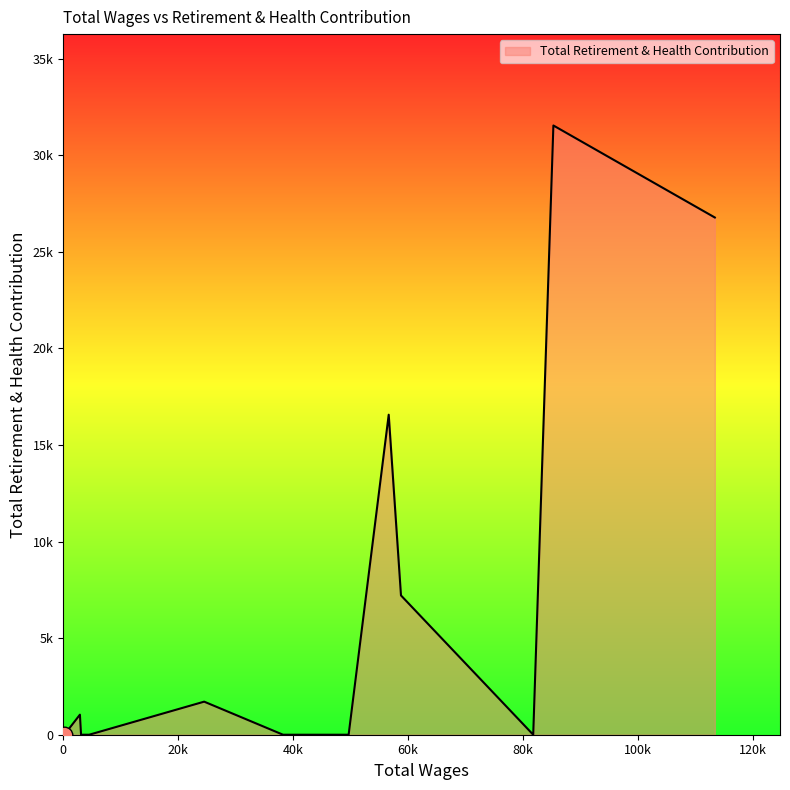

Is this an area chart (filled region under the line)?

Yes